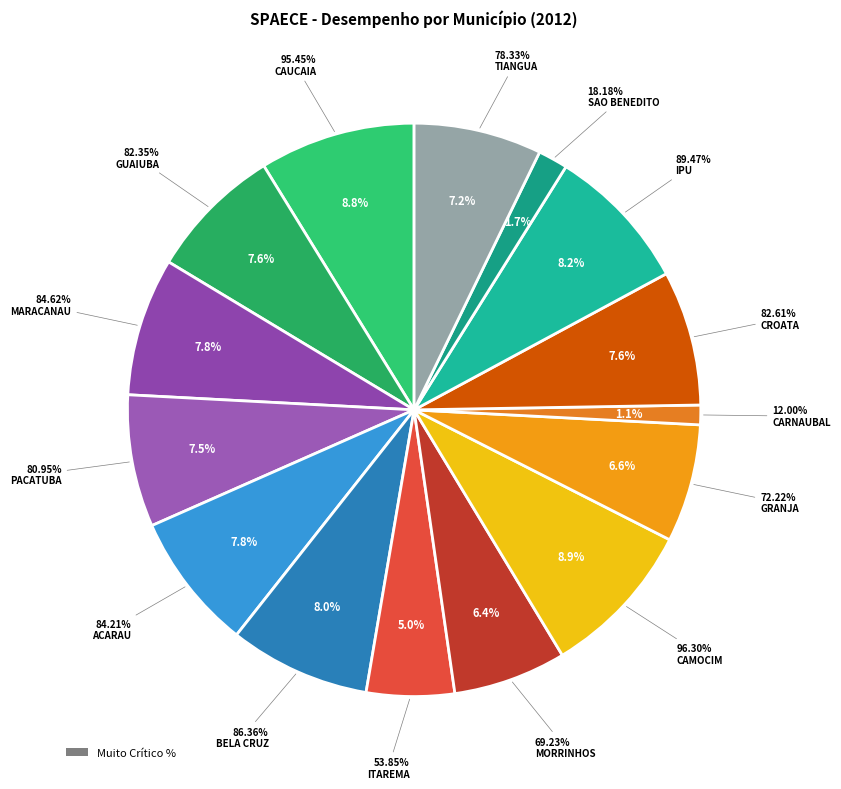

True or false: SAO BENEDITO accounts for 12% of the total.

False